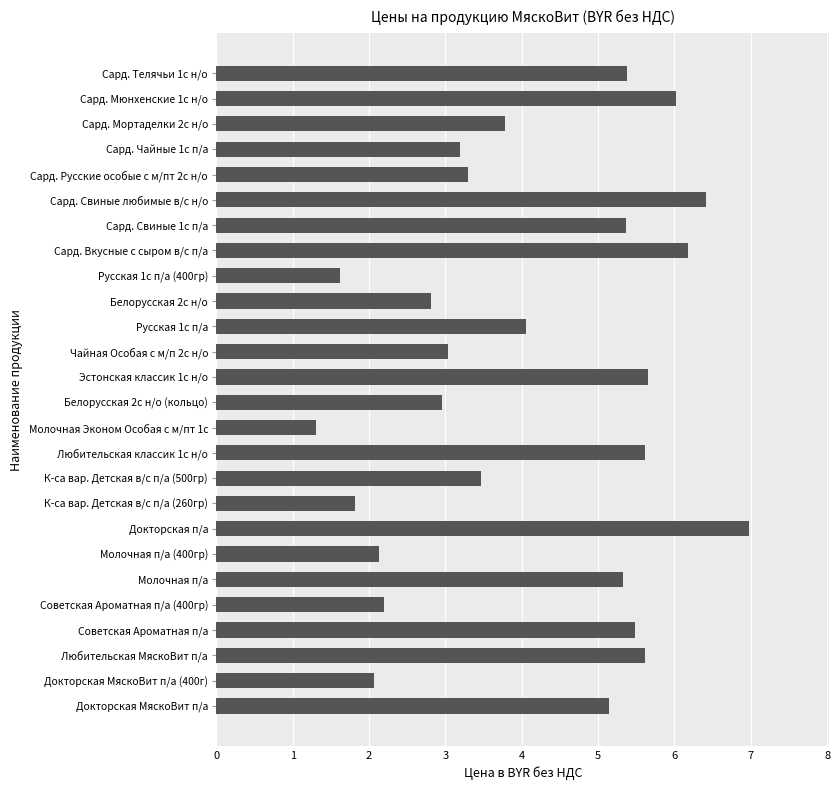

Which category has the lowest value across all series?

Молочная Эконом Особая с м/пт 1с